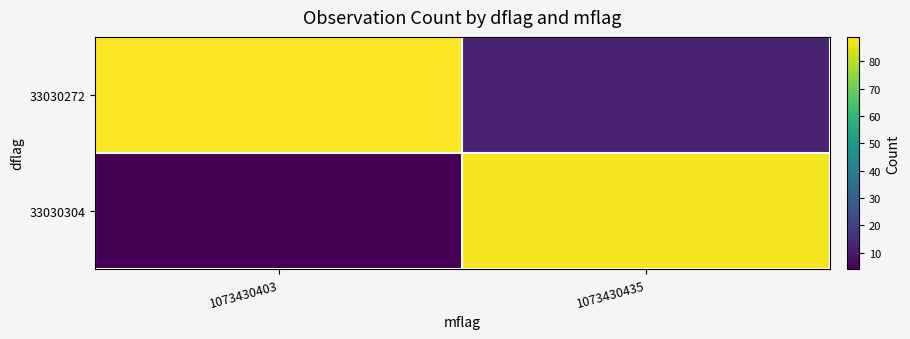

Which series has the largest total across all categories?

33030272